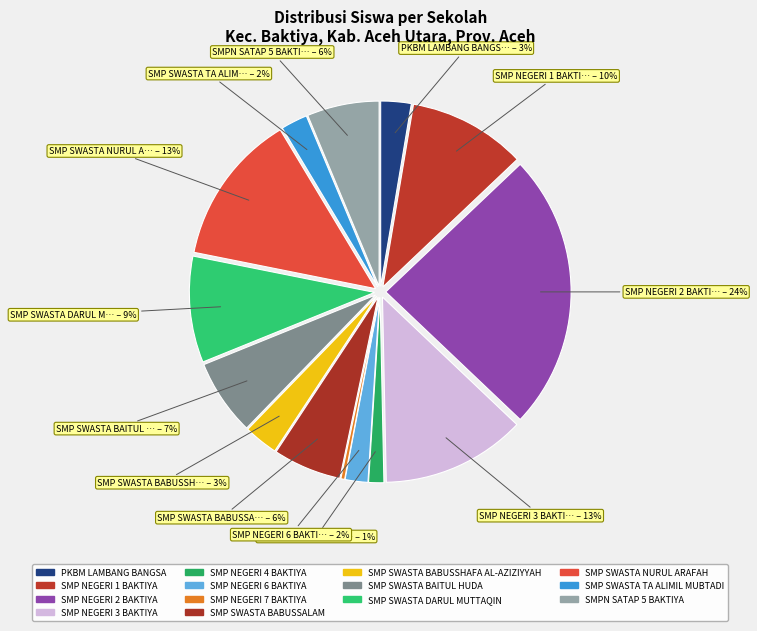

Which category has the smallest portion of the pie?

SMP NEGERI 7 BAKTIYA